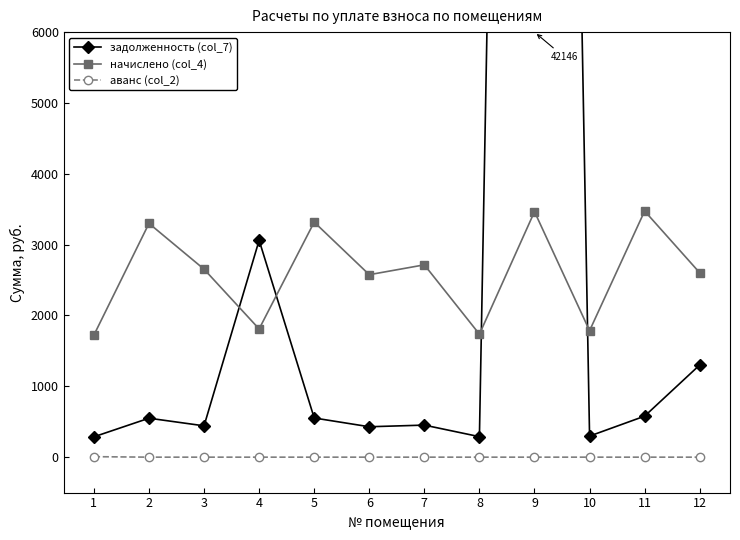

At which category is the sum across all series the highest?

9